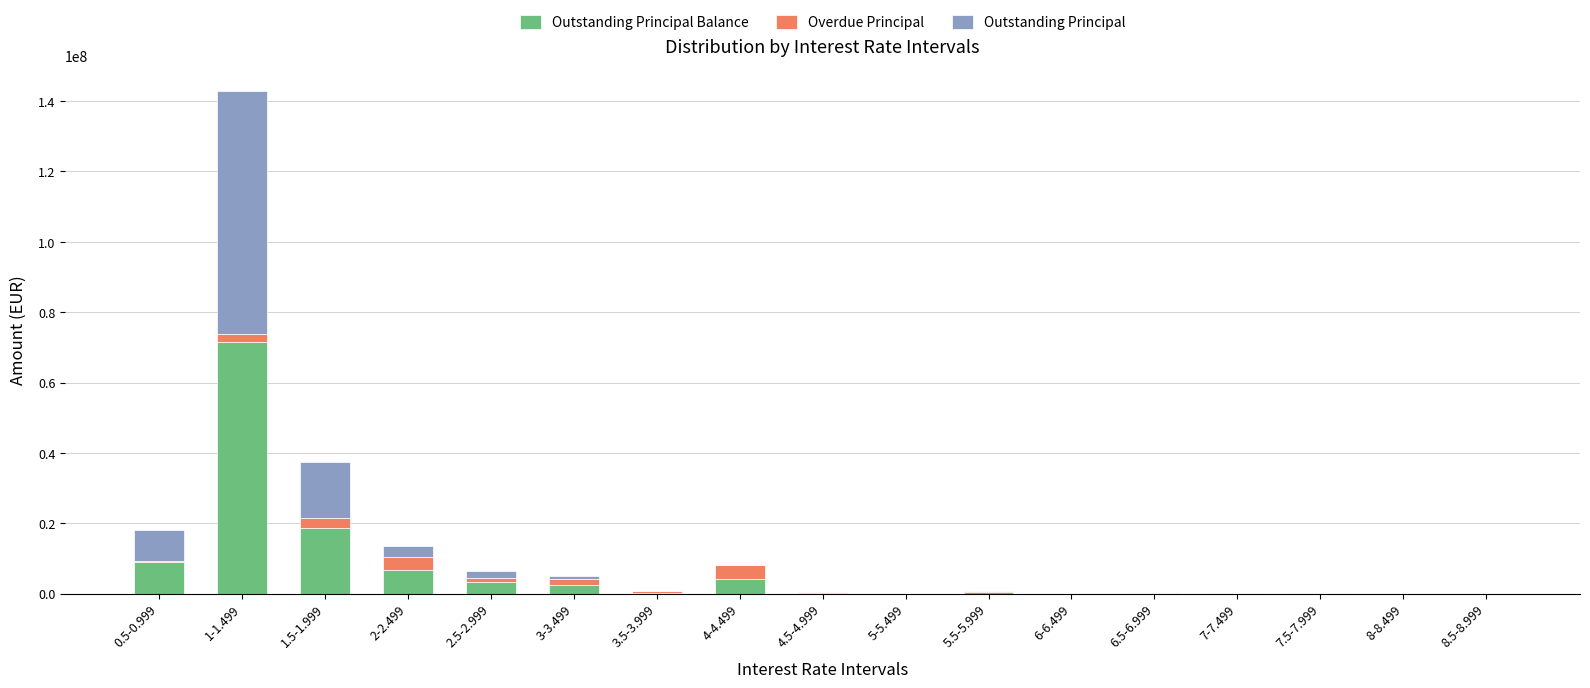

At which category is the sum across all series the highest?

1-1.499